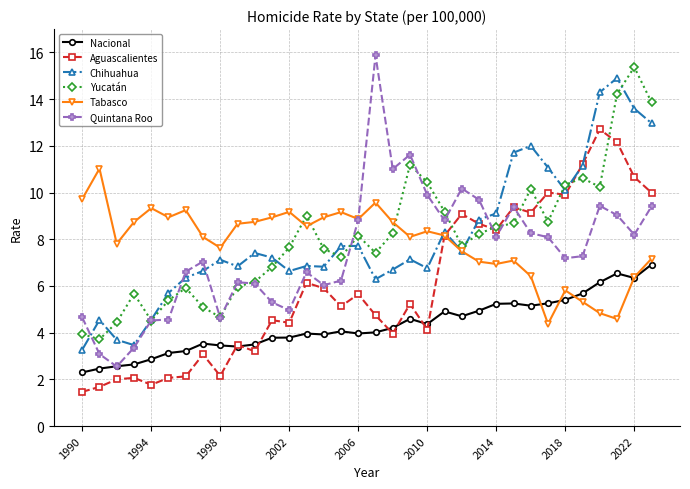

What is the value of the Yucatán point at the 24th from the left?

8.2